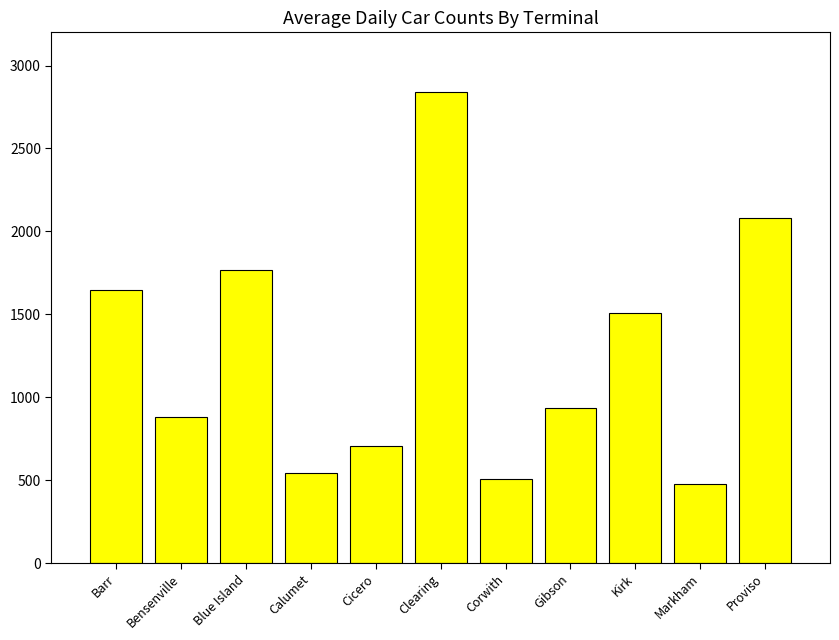

Which category has the lowest value across all series?

Markham